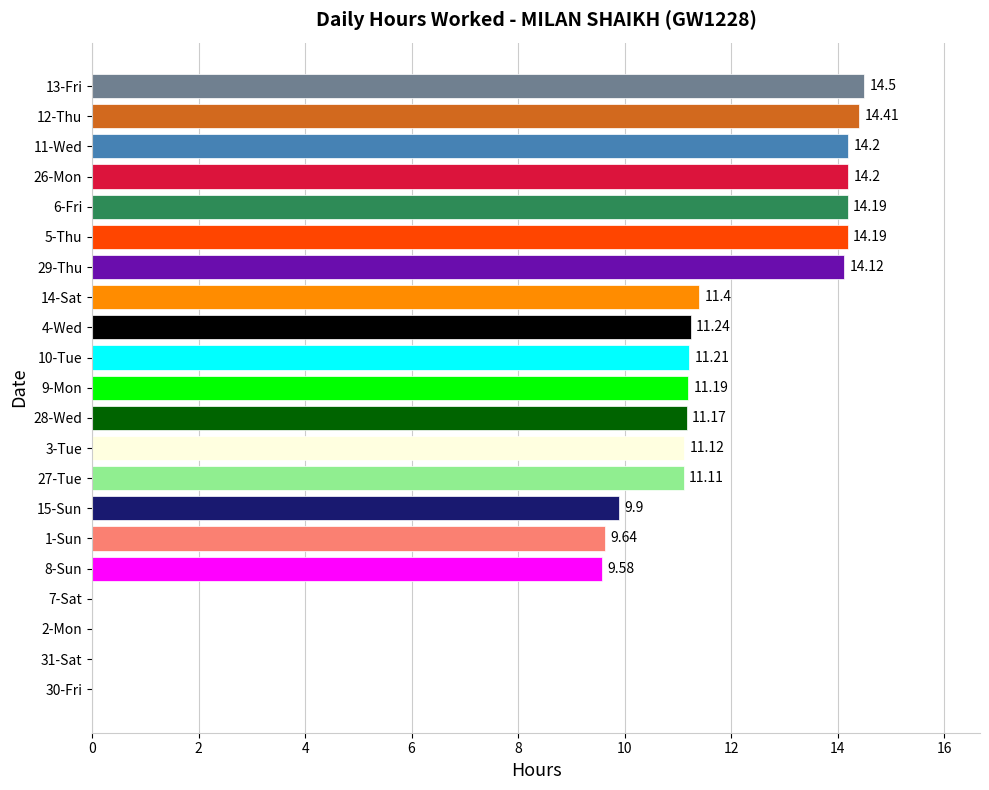

What is the sum of the values at 4-Wed and 14-Sat?

22.6